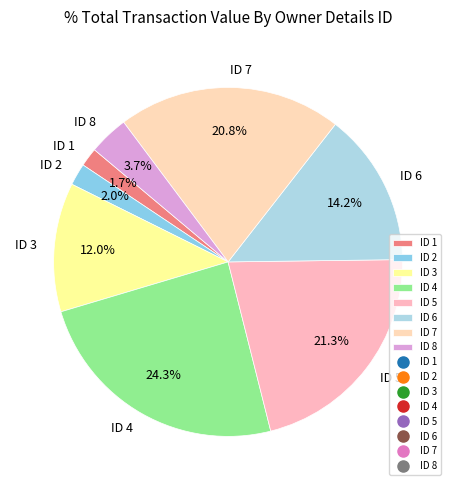

Approximately how many times larger is the value at ID 3 compared to ID 7?

0.6